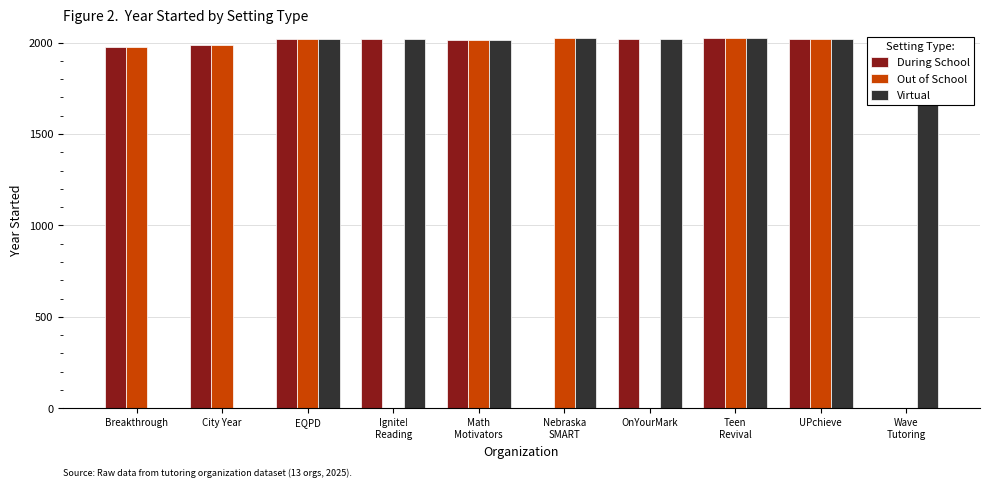

Which series changed the most between Nebraska
SMART and Teen
Revival?

During School